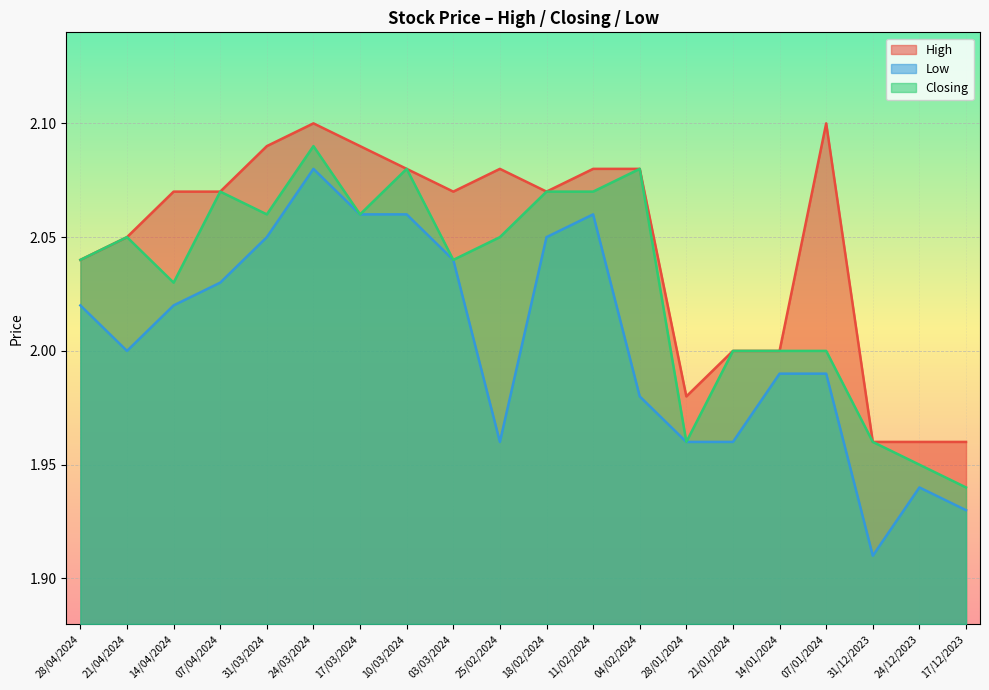

Between 21/04/2024 and 18/02/2024, which is larger?

18/02/2024